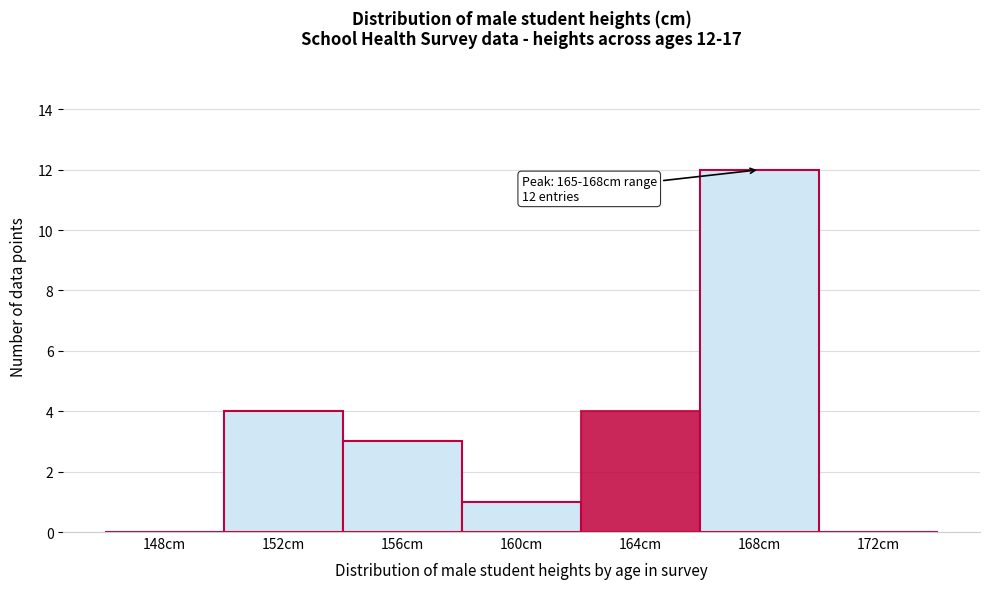

Reading left to right, list all the values displayed in this chart.

148cm=0	152cm=4	156cm=3	160cm=1	164cm=4	168cm=12	172cm=0